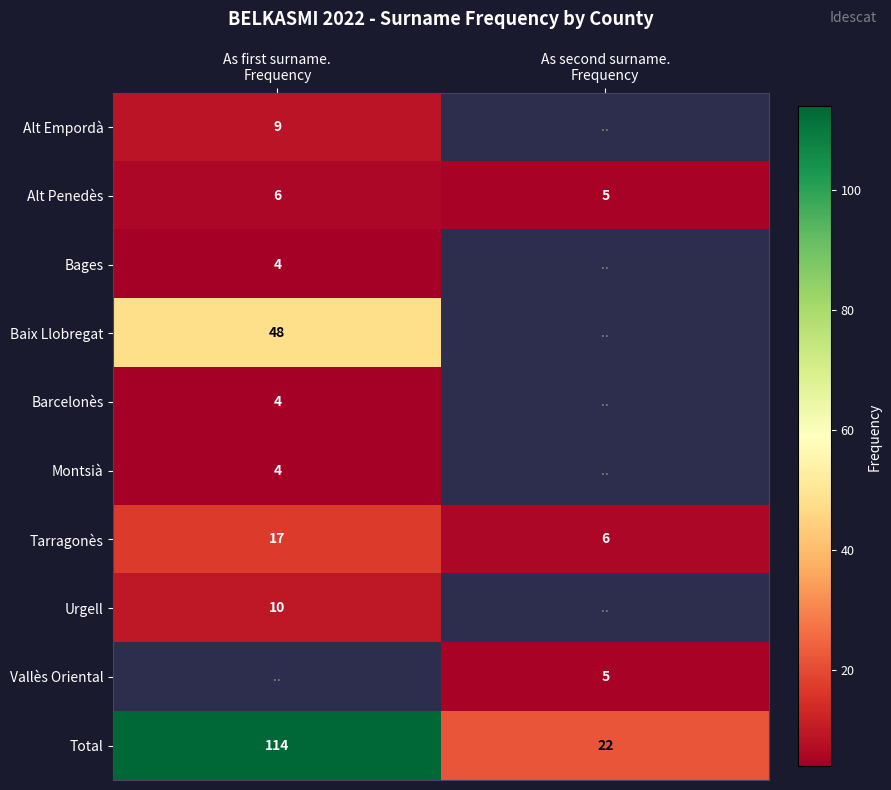

What is the lowest value of the Tarragonès series?

6